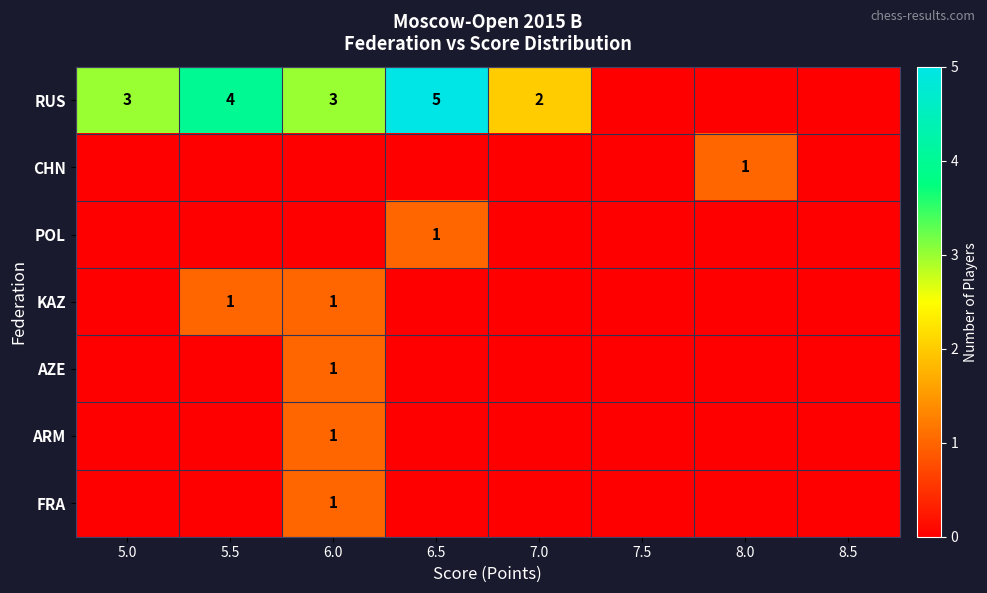

At how many categories does at least one series exceed 1?

5